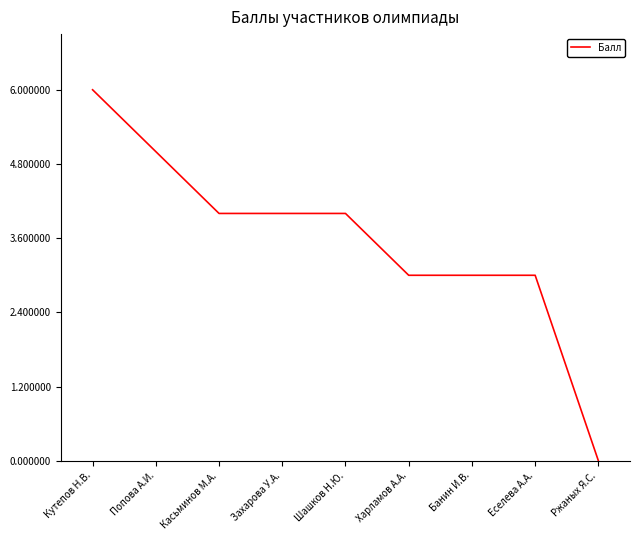

What is the change in value from Захарова У.А. to Банин И.В.?

-1